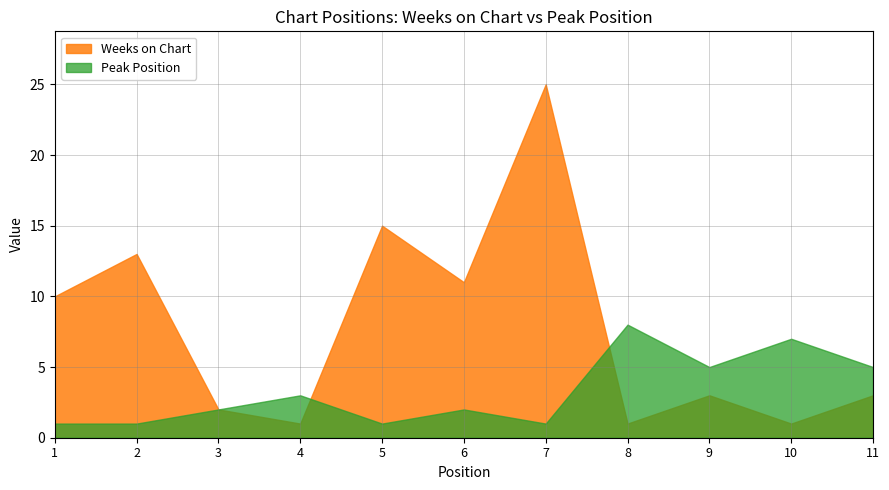

What value does the Peak Position series have at 8?

8